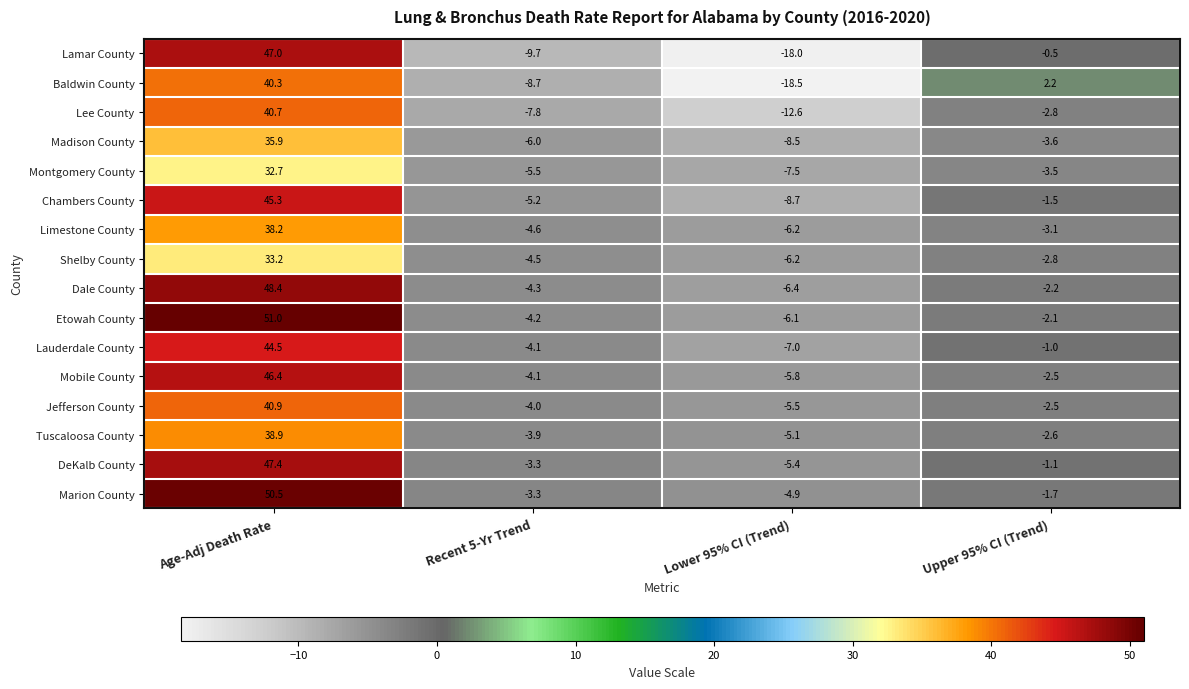

Which series has the largest total across all categories?

Marion County